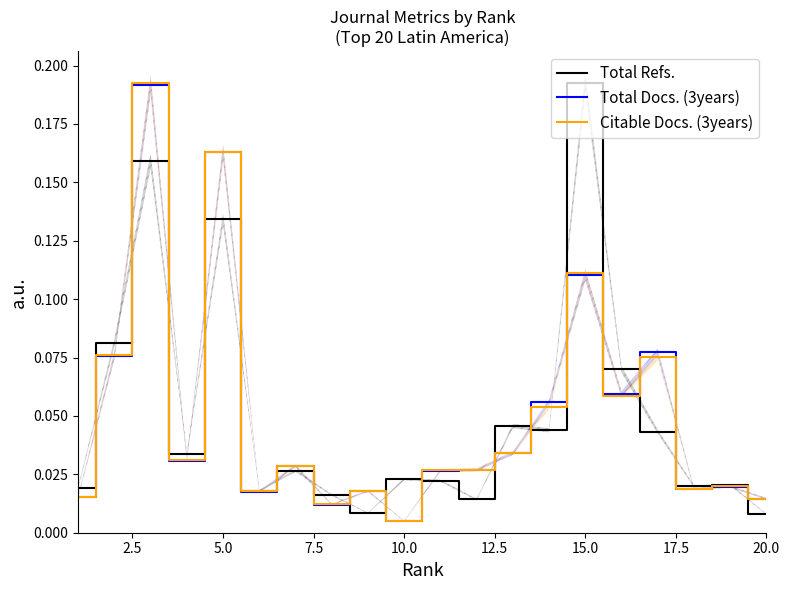

What is the highest value of the Citable Docs. (3years) series?

0.2